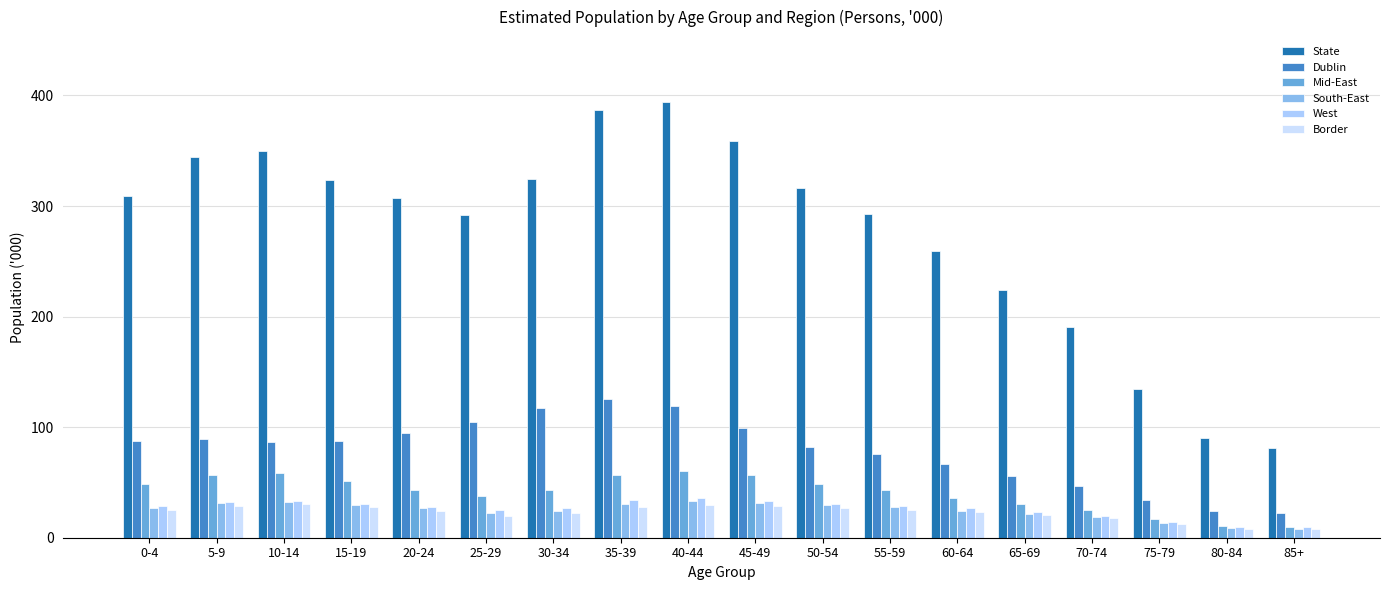

How many data points does each series have?

18